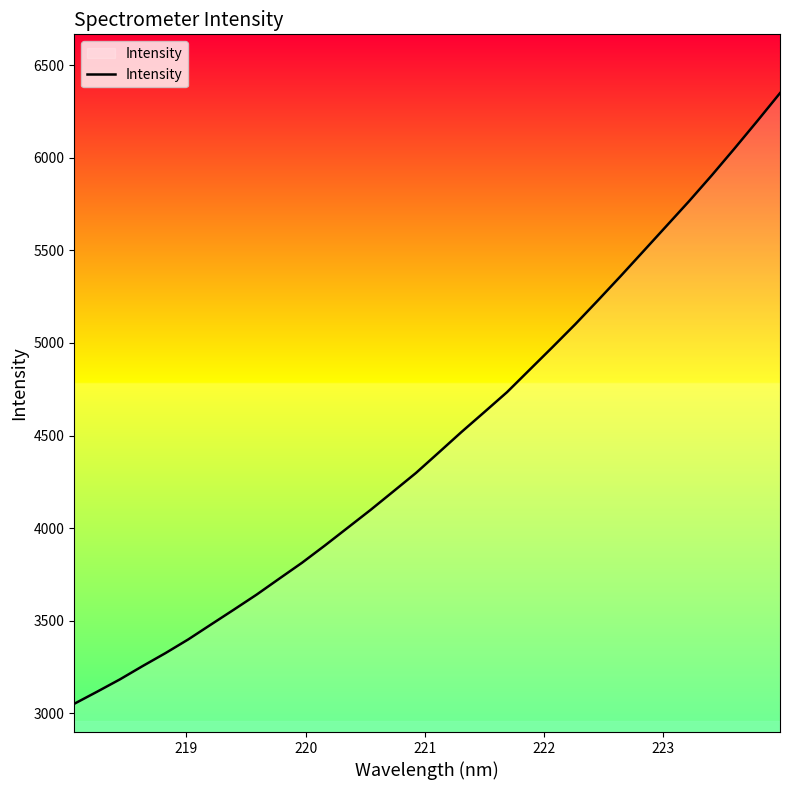

What is the difference between the maximum and minimum values?

3297.4